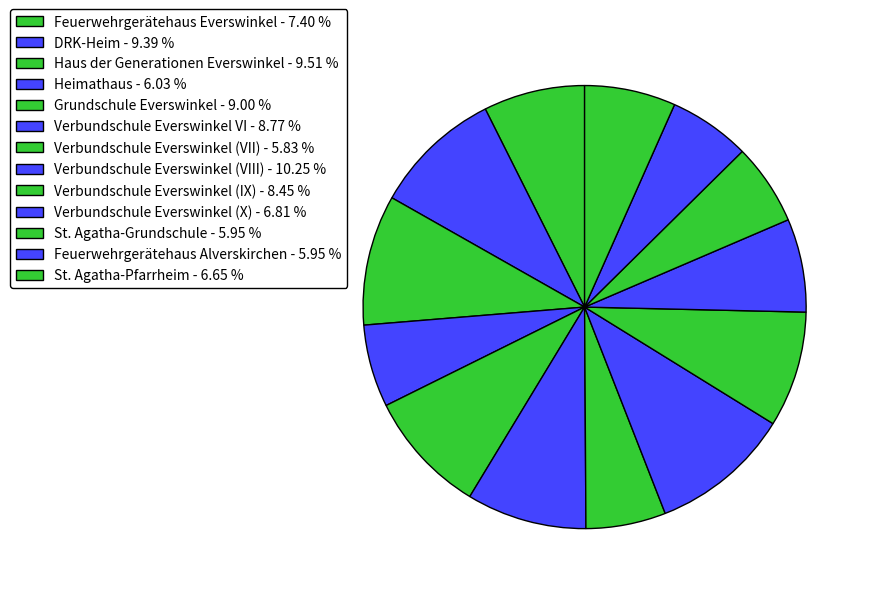

The Grundschule Everswinkel slice represents 9% of the pie. True or false?

True